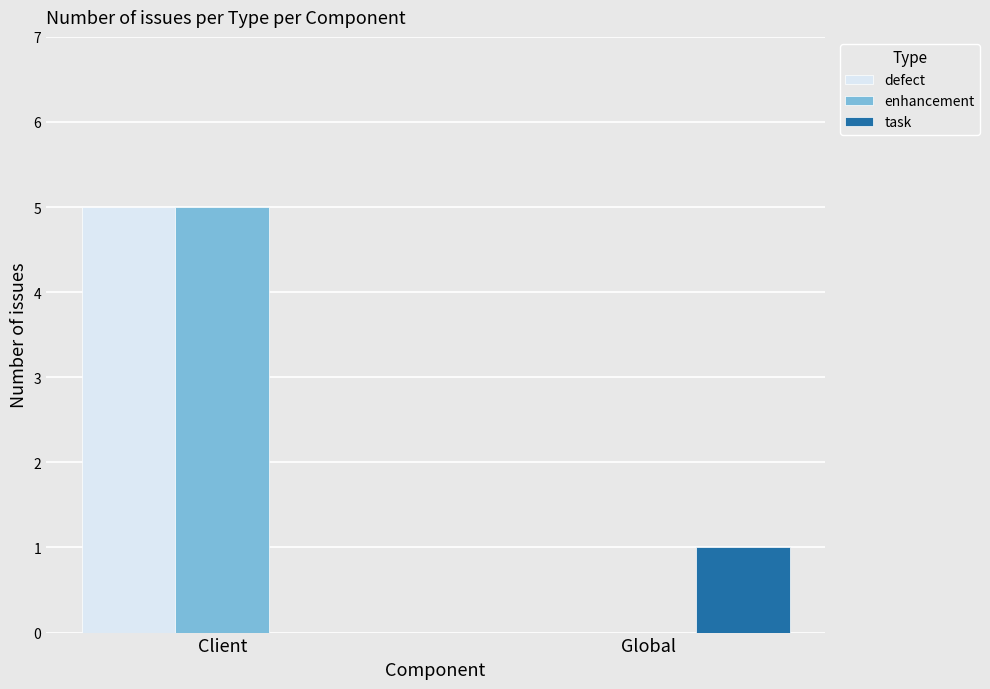

The value of task at Global is 2. True or false?

False